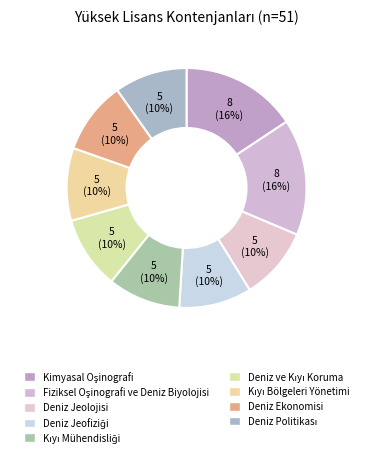

Is Deniz Ekonomisi the majority of the pie?

No